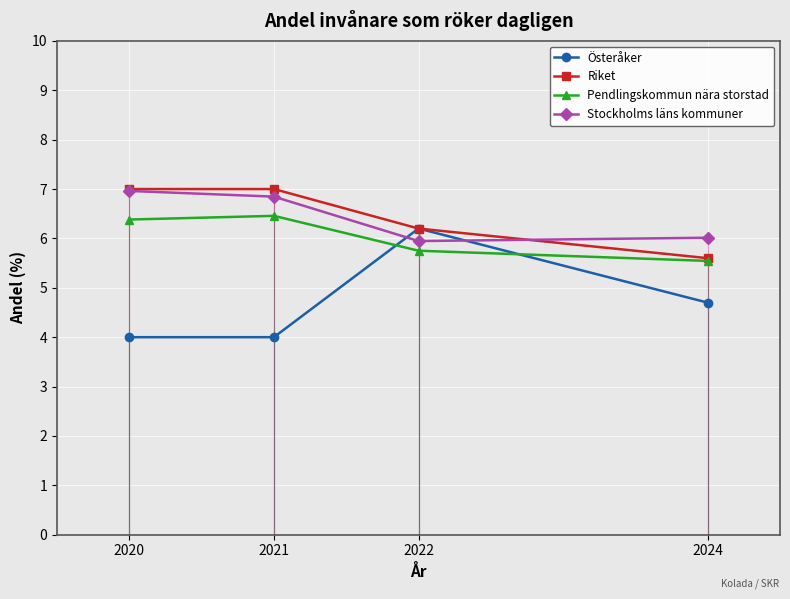

What is the approximate value of Pendlingskommun nära storstad at 2022?

5.8